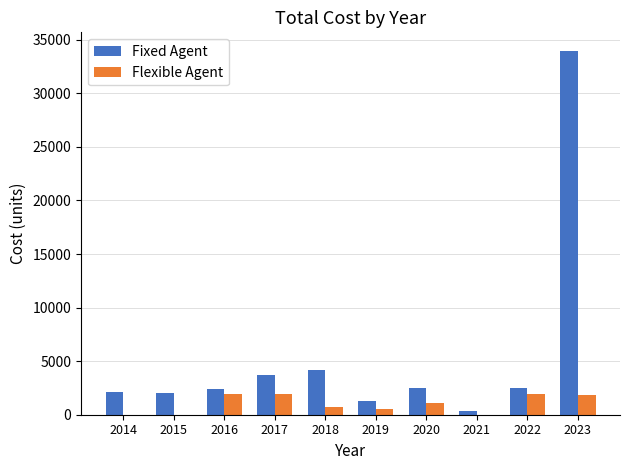

The value of Flexible Agent at 2014 is 0. True or false?

True